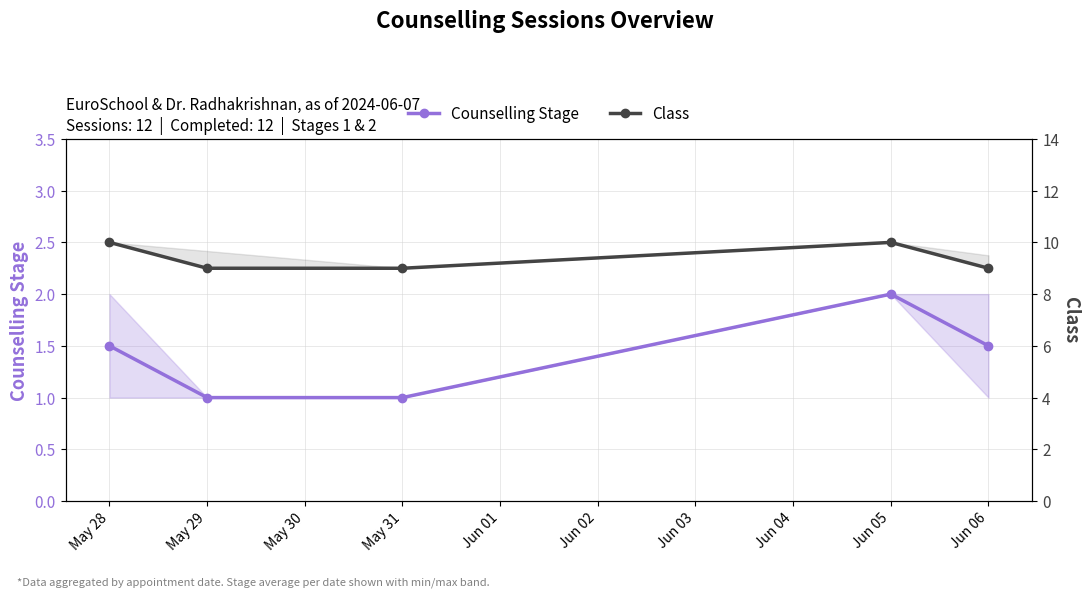

Where is Counselling Stage nearest to the value 1?

May 29